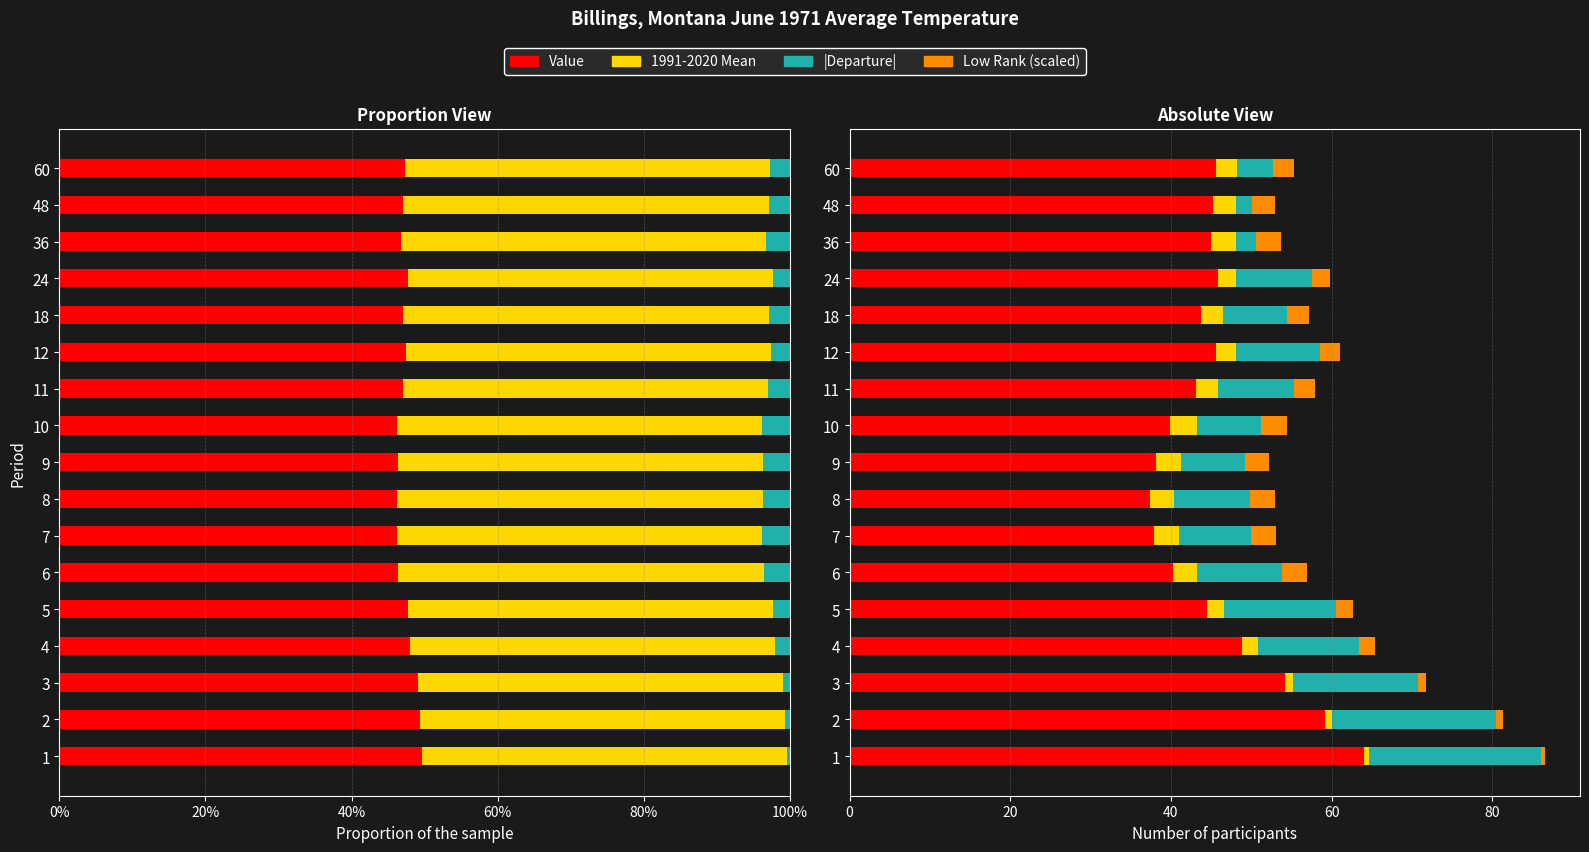

The 1991-2020 Mean series shows 0.6 at 5. True or false?

False